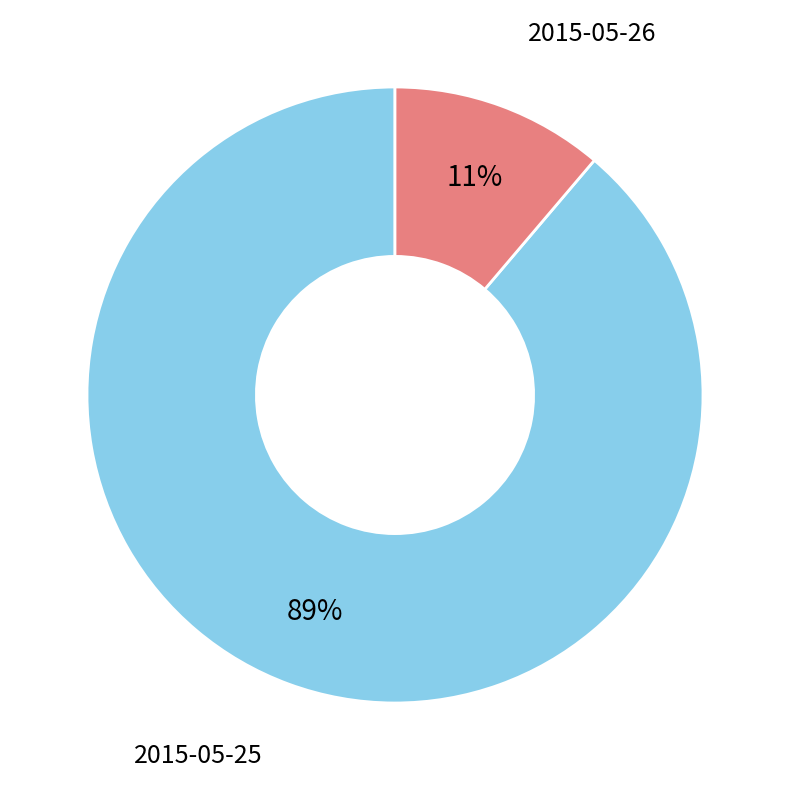

Count the number of slices in the pie.

2